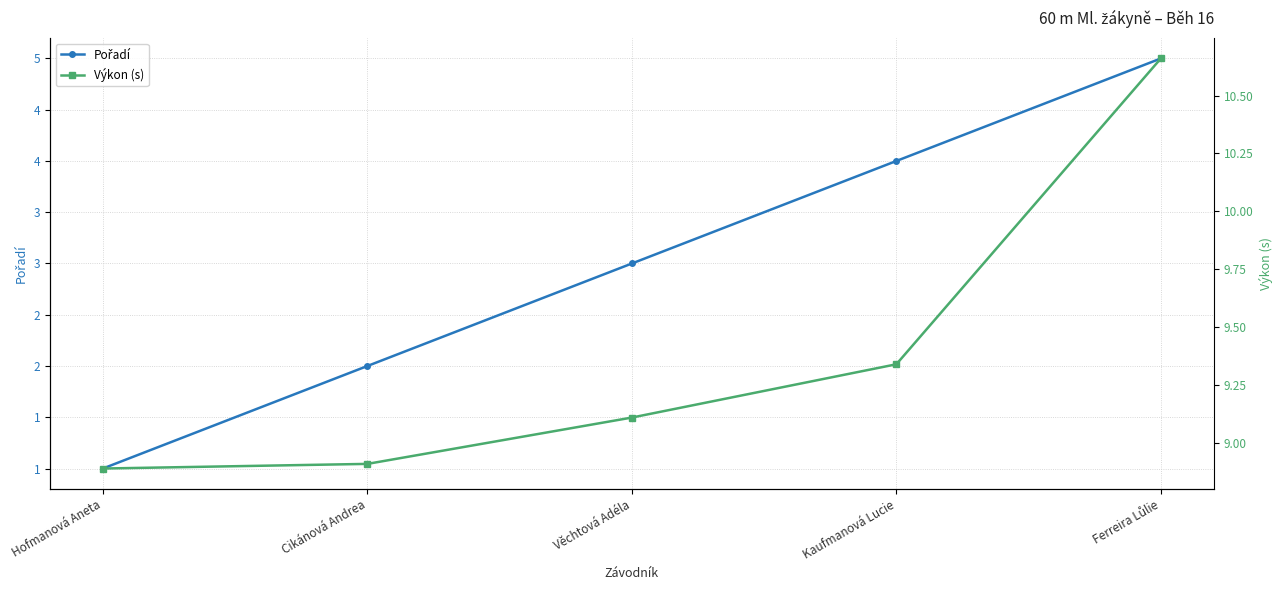

What is the spread (max minus min) of values at Hofmanová Aneta?

7.9